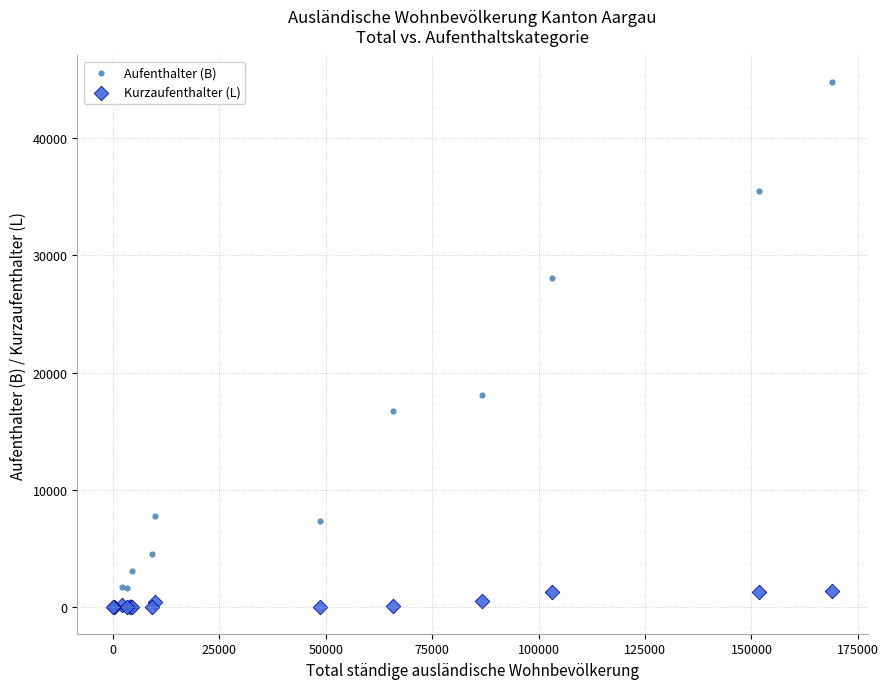

Across all series, what Y value is closest to 22399?

18075